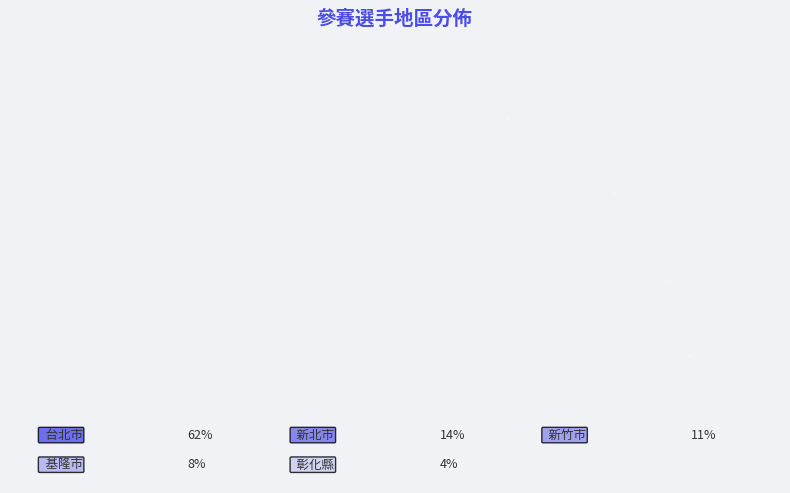

What is the ratio of the value at 台北市 to the value at 基隆市?

7.5